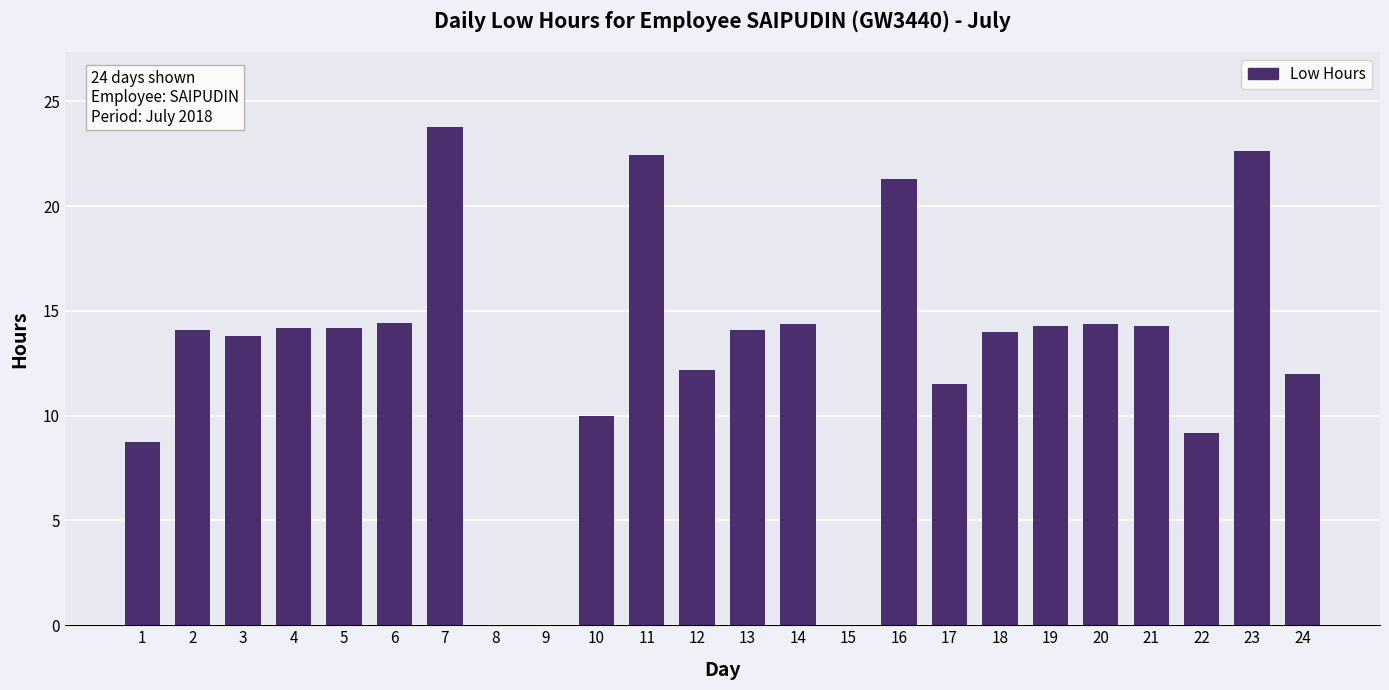

Between 19 and 17, which is larger?

19